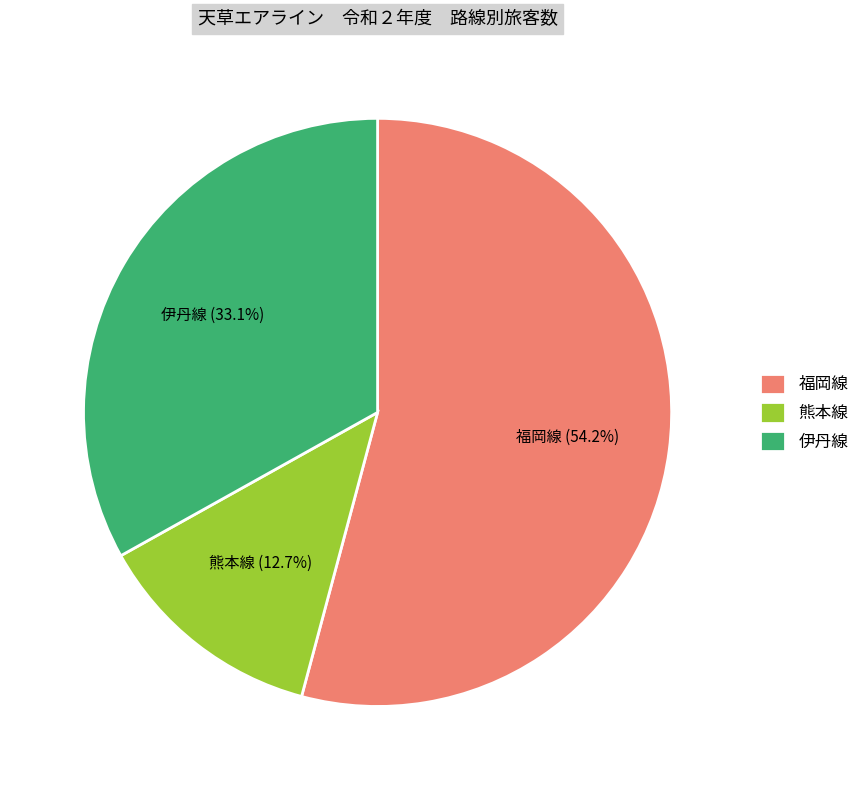

What percentage is NOT represented by 伊丹線?

66.9%